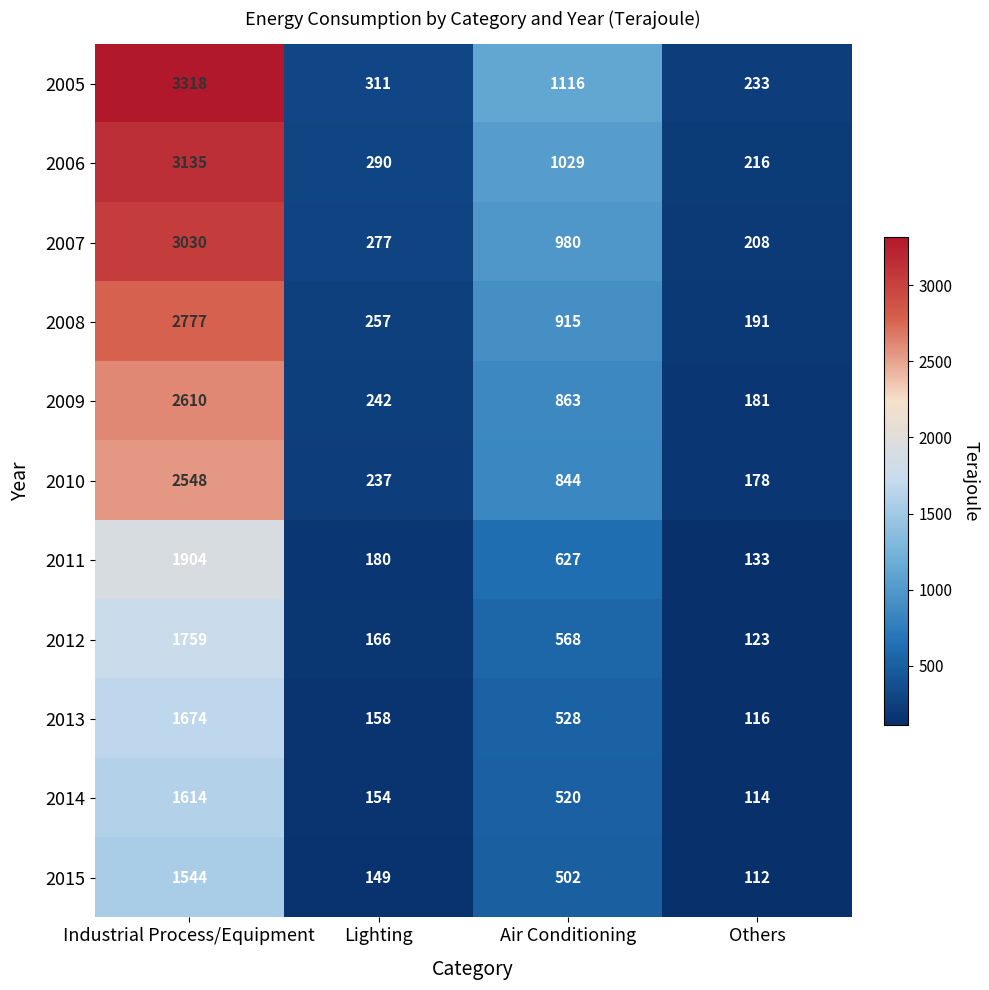

At which label does 2009 reach its minimum?

Others